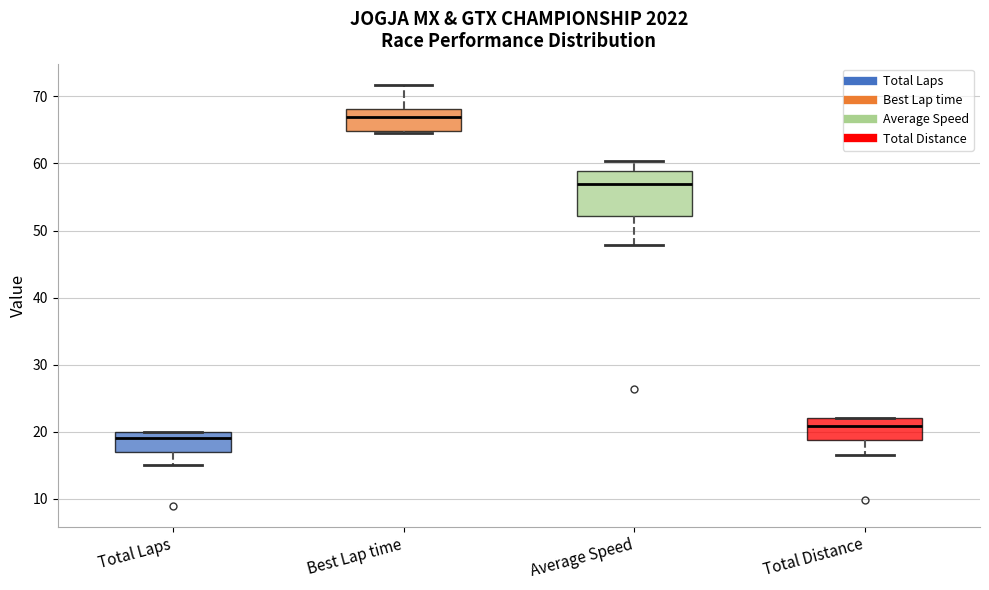

Which box is the tallest, from its lower edge to its upper edge?

Average Speed